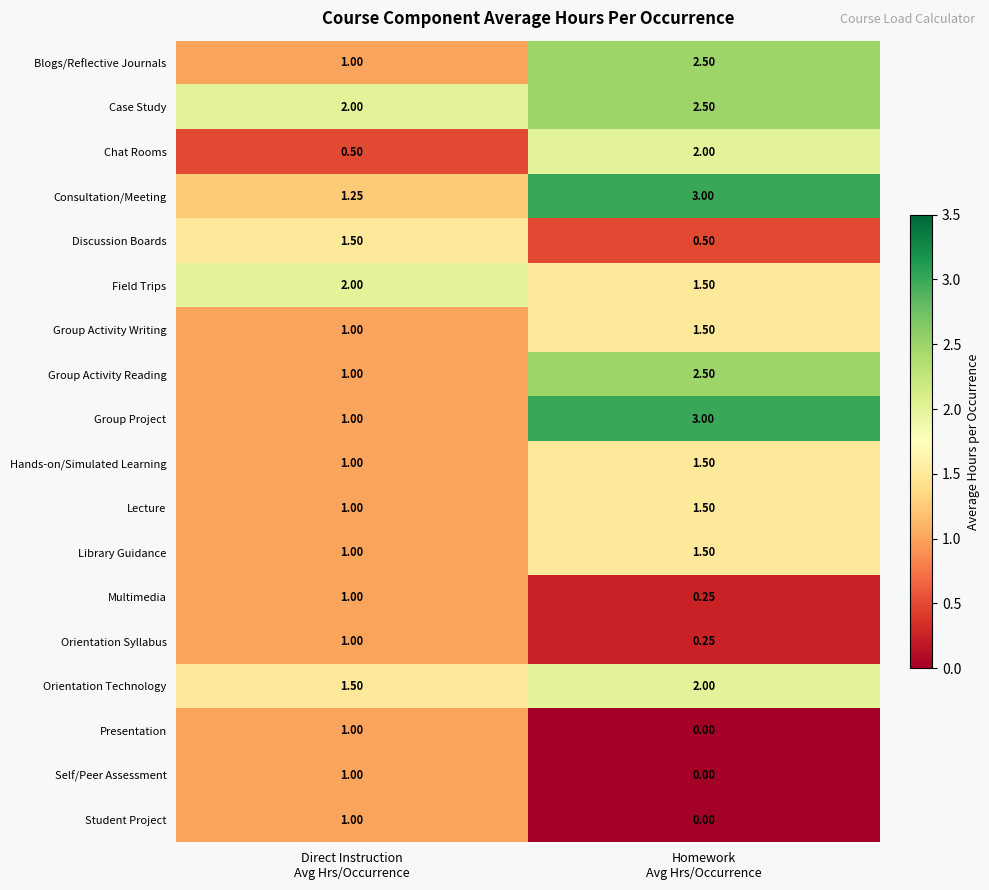

Which series has the largest total across all categories?

Case Study